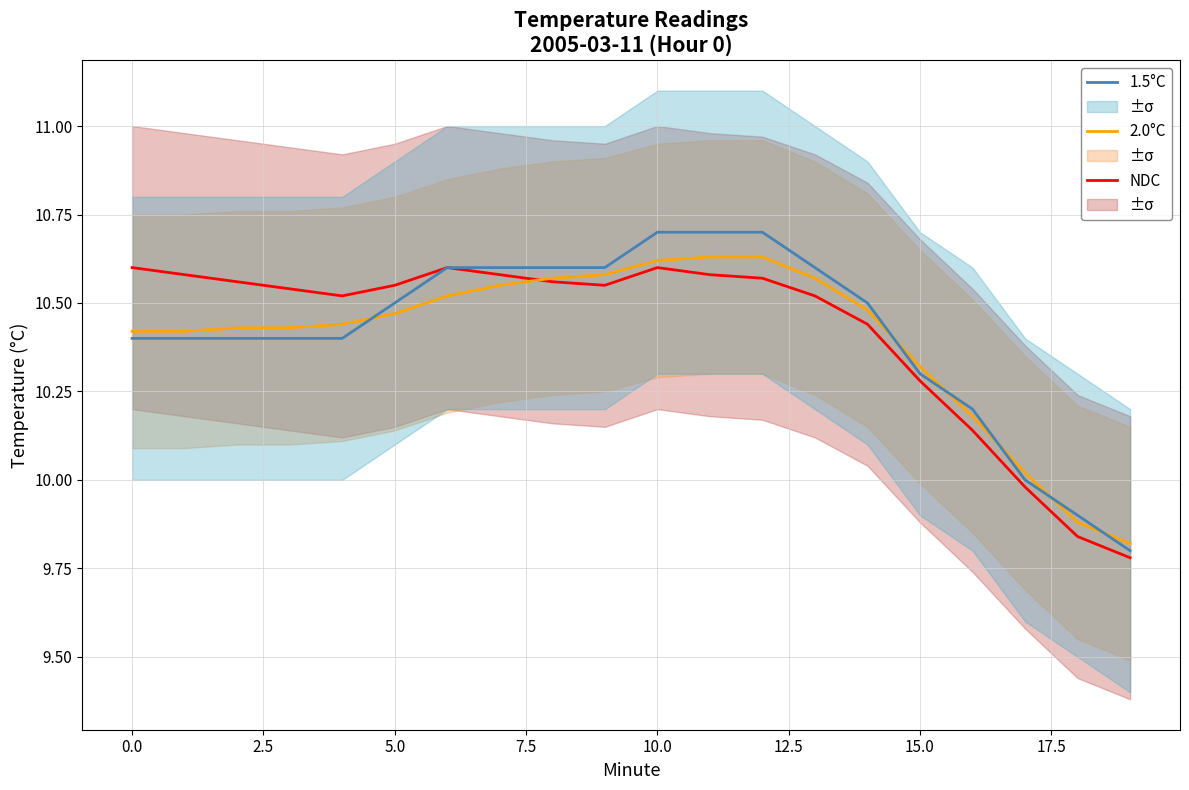

At which category is the sum across all series the highest?

10